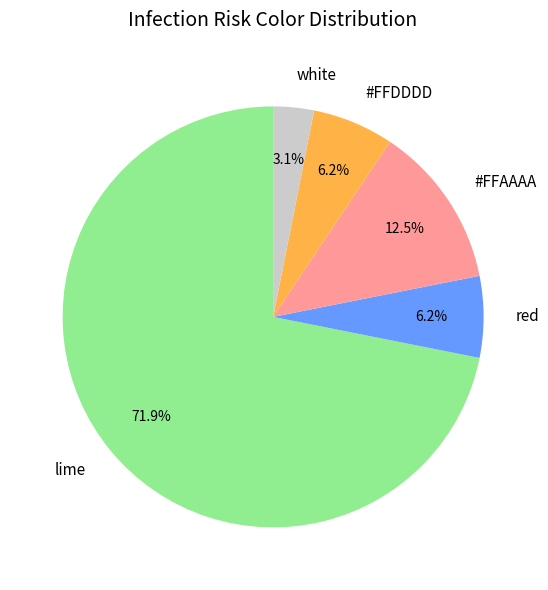

To the nearest percent, what is the average slice percentage?

20%